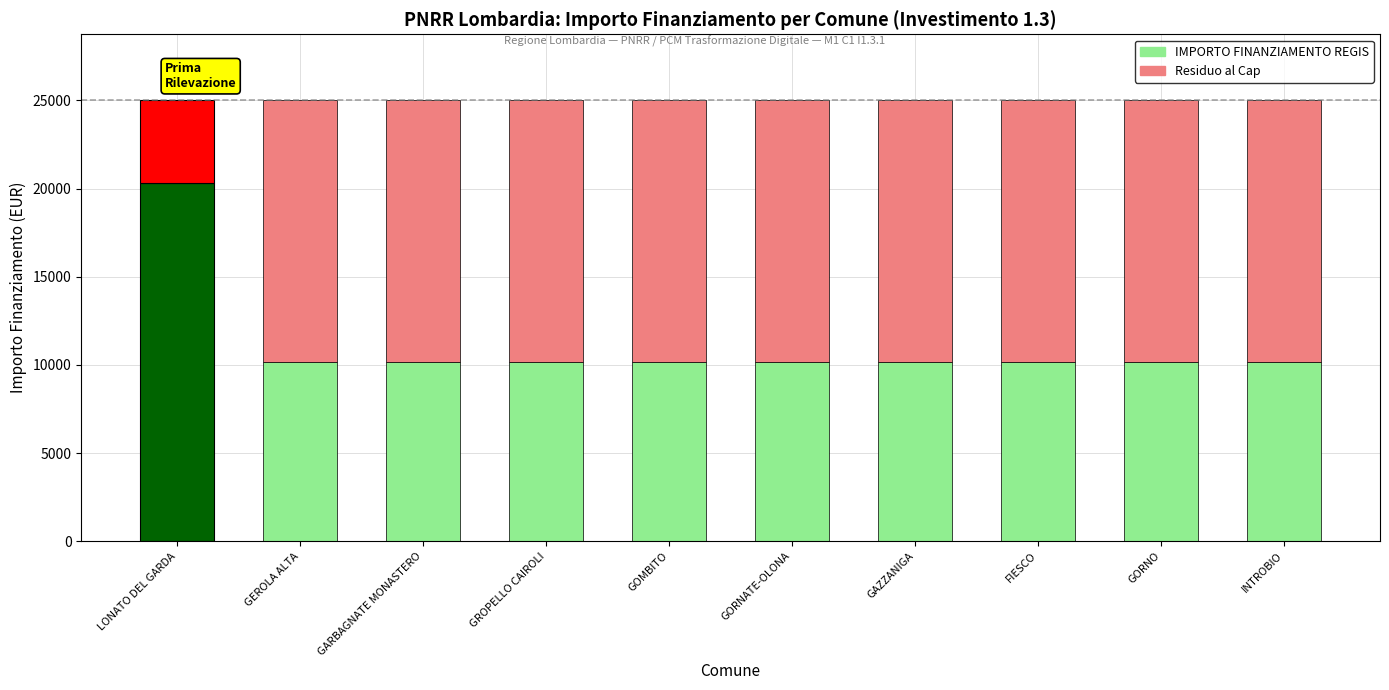

What is the maximum value for Residuo al Cap?

14828